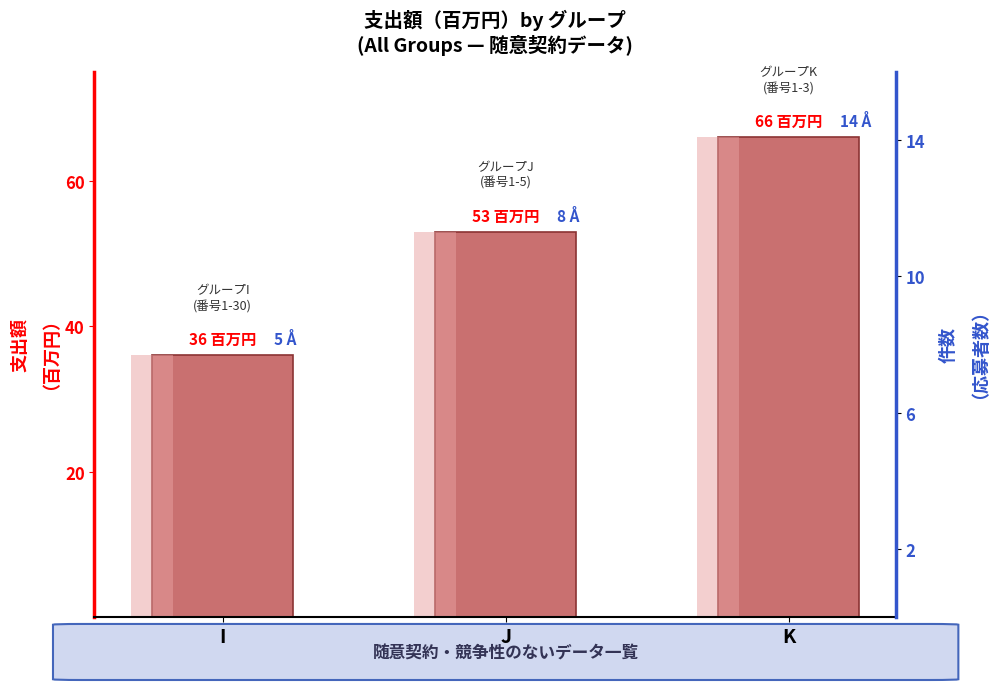

What is the value of the 1st bar from the left?

36